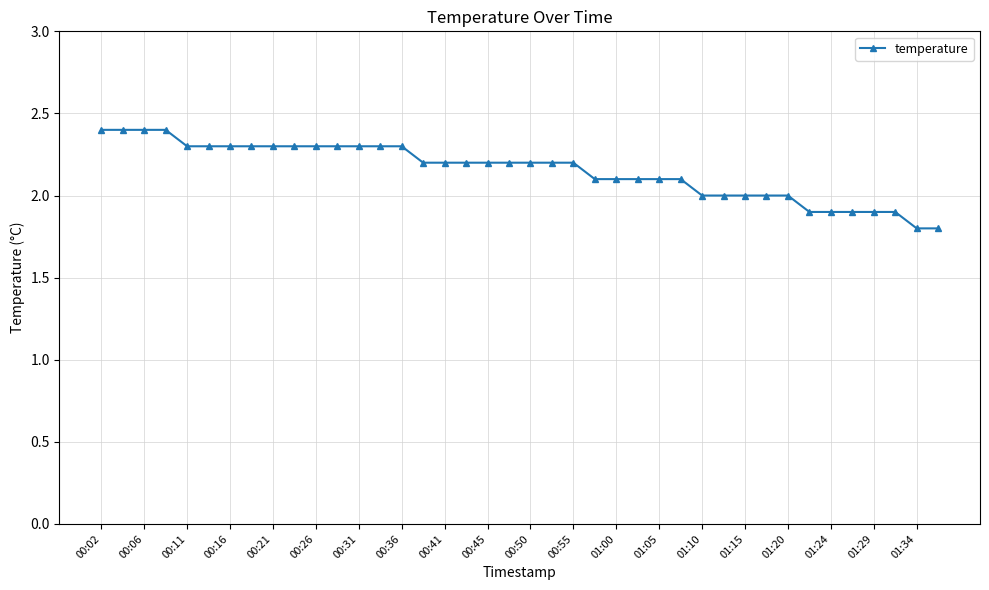

What is the sum of all values?

86.1